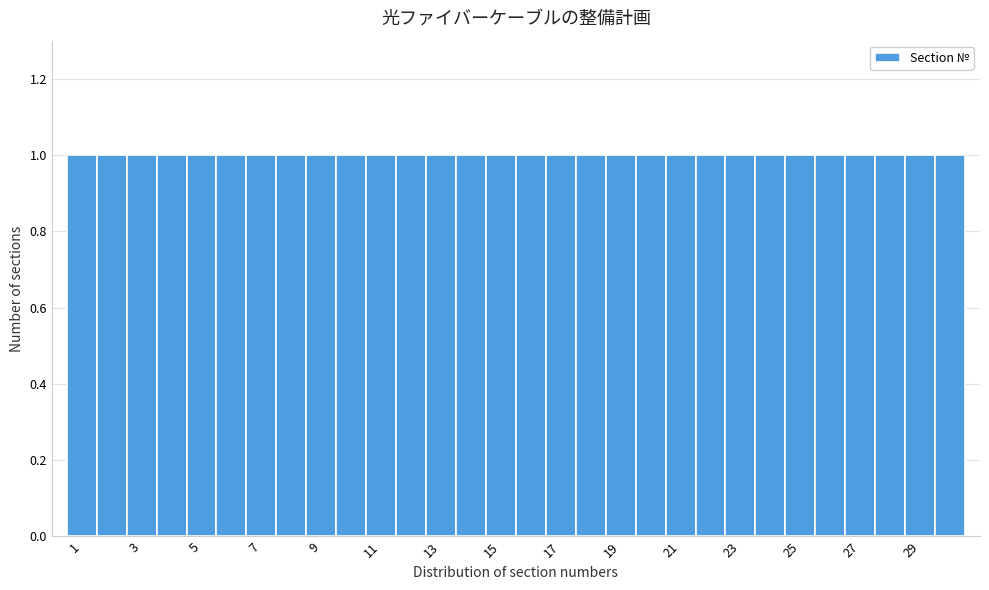

Reading left to right, transcribe this chart: for each bar, give the range it covers on the x-axis and its height. Neither the bar edges nor the heights are printed on the chart, so give them approximately, as read against the axes.

0.5 to 1.5: 1
1.5 to 2.5: 1
2.5 to 3.5: 1
3.5 to 4.5: 1
4.5 to 5.5: 1
5.5 to 6.5: 1
6.5 to 7.5: 1
7.5 to 8.5: 1
8.5 to 9.5: 1
9.5 to 10.5: 1
10.5 to 11.5: 1
11.5 to 12.5: 1
12.5 to 13.5: 1
13.5 to 14.5: 1
14.5 to 15.5: 1
15.5 to 16.5: 1
16.5 to 17.5: 1
17.5 to 18.5: 1
18.5 to 19.5: 1
19.5 to 20.5: 1
20.5 to 21.5: 1
21.5 to 22.5: 1
22.5 to 23.5: 1
23.5 to 24.5: 1
24.5 to 25.5: 1
25.5 to 26.5: 1
26.5 to 27.5: 1
27.5 to 28.5: 1
28.5 to 29.5: 1
29.5 to 30.5: 1